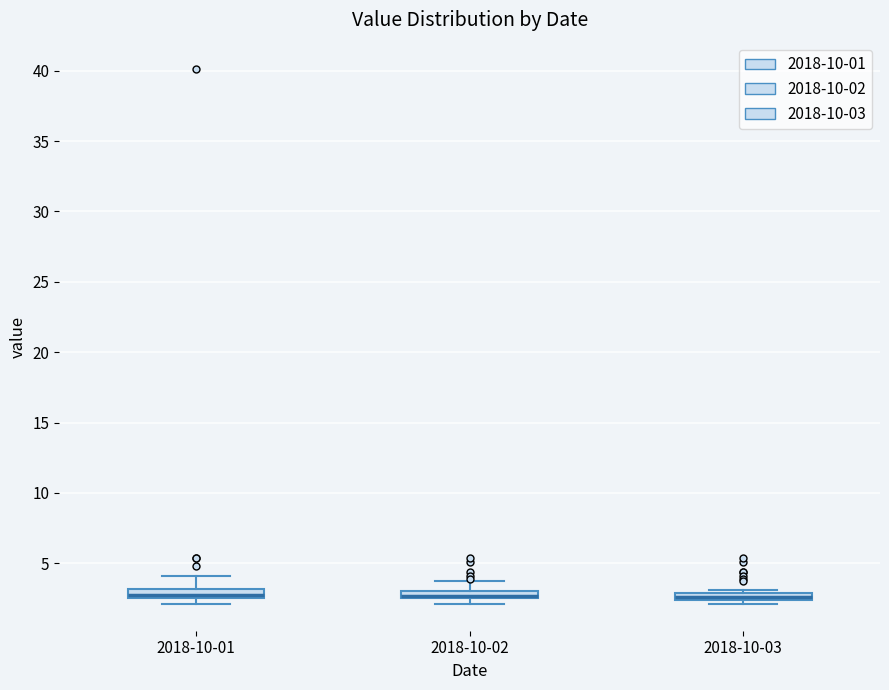

Where is the lower edge of the box for 2018-10-03 on the y-axis? The values are not printed on the chart, so give them approximately, as read against the axis.

2.5